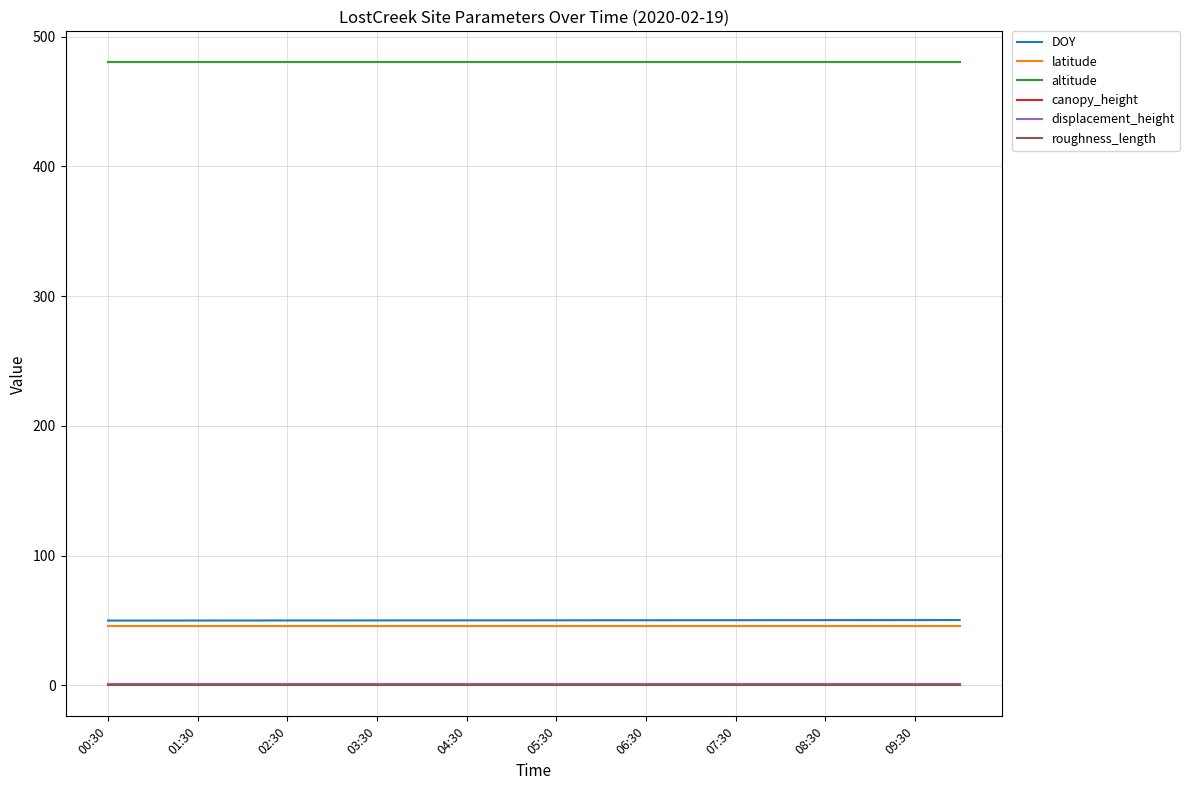

True or false: DOY and roughness_length intersect in this chart.

False